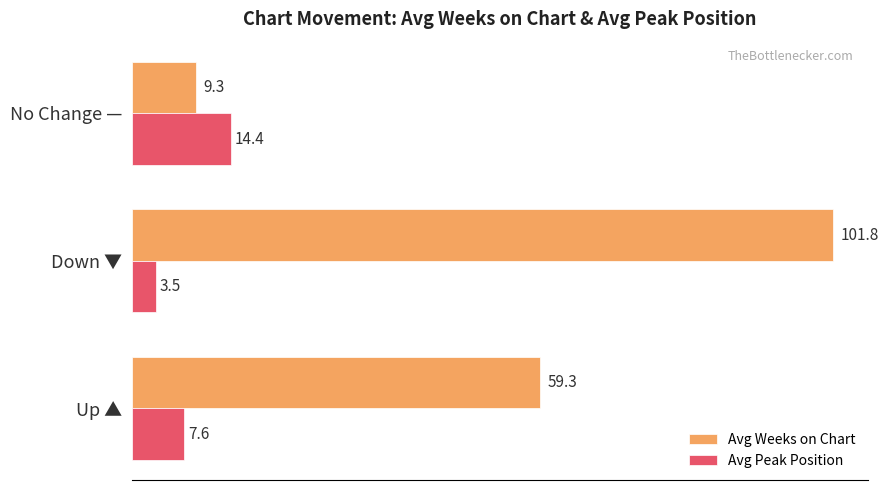

What is the minimum value shown in the chart?

3.5